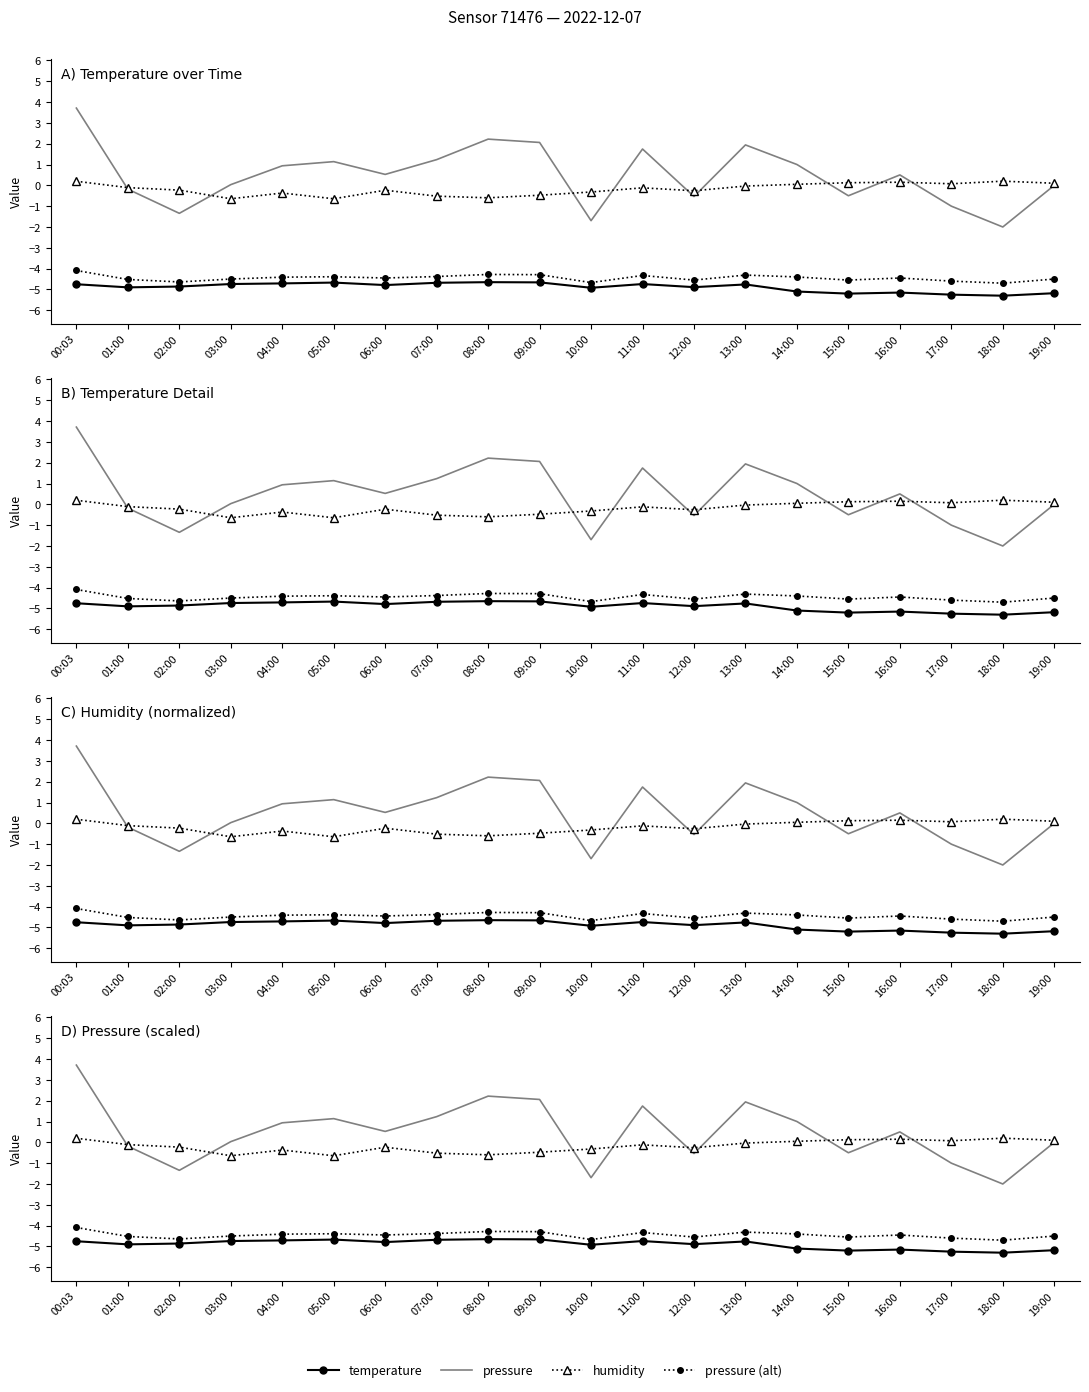

How many interior local peaks does the pressure (alt) series have?

5